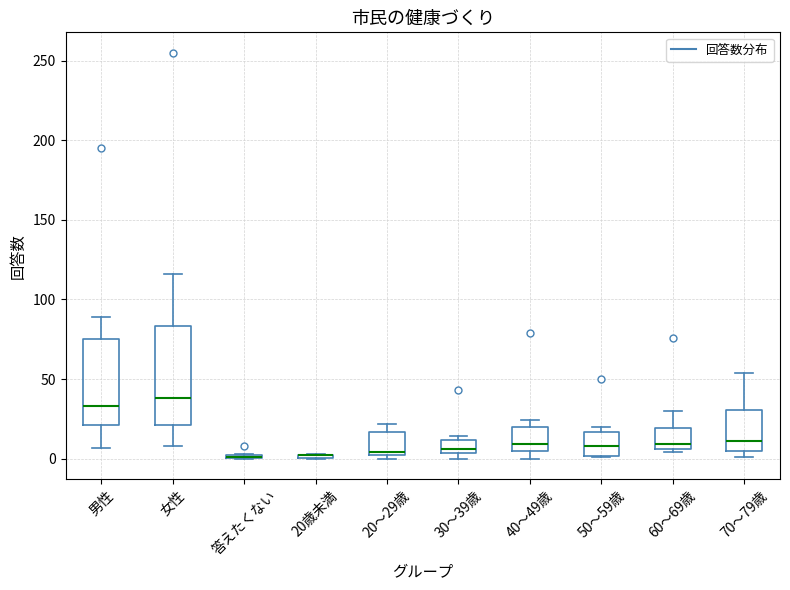

Reading left to right, transcribe this box plot: for each box, give where its median line is, the range the box spans, and where its two whiskers end, as read against the y-axis. The values are not printed on the chart, so give them approximately, as read against the axis.

男性: median 35, box 20 to 75, whiskers 5 to 90
女性: median 40, box 20 to 85, whiskers 10 to 115
答えたくない: box collapsed to a line at 0, whiskers 0 to 5
20歳未満: box collapsed to a line at 0, whiskers 0 to 5
20～29歳: median 5, box 5 to 15, whiskers 0 to 20
30～39歳: median 5 (just above the box's lower edge), box 5 to 10, whiskers 0 to 15
40～49歳: median 10, box 5 to 20, whiskers 0 to 25
50～59歳: median 10, box 0 to 15, whiskers 0 to 20
60～69歳: median 10, box 5 to 20, whiskers 5 (just below the box's lower edge) to 30
70～79歳: median 10, box 5 to 30, whiskers 0 to 55